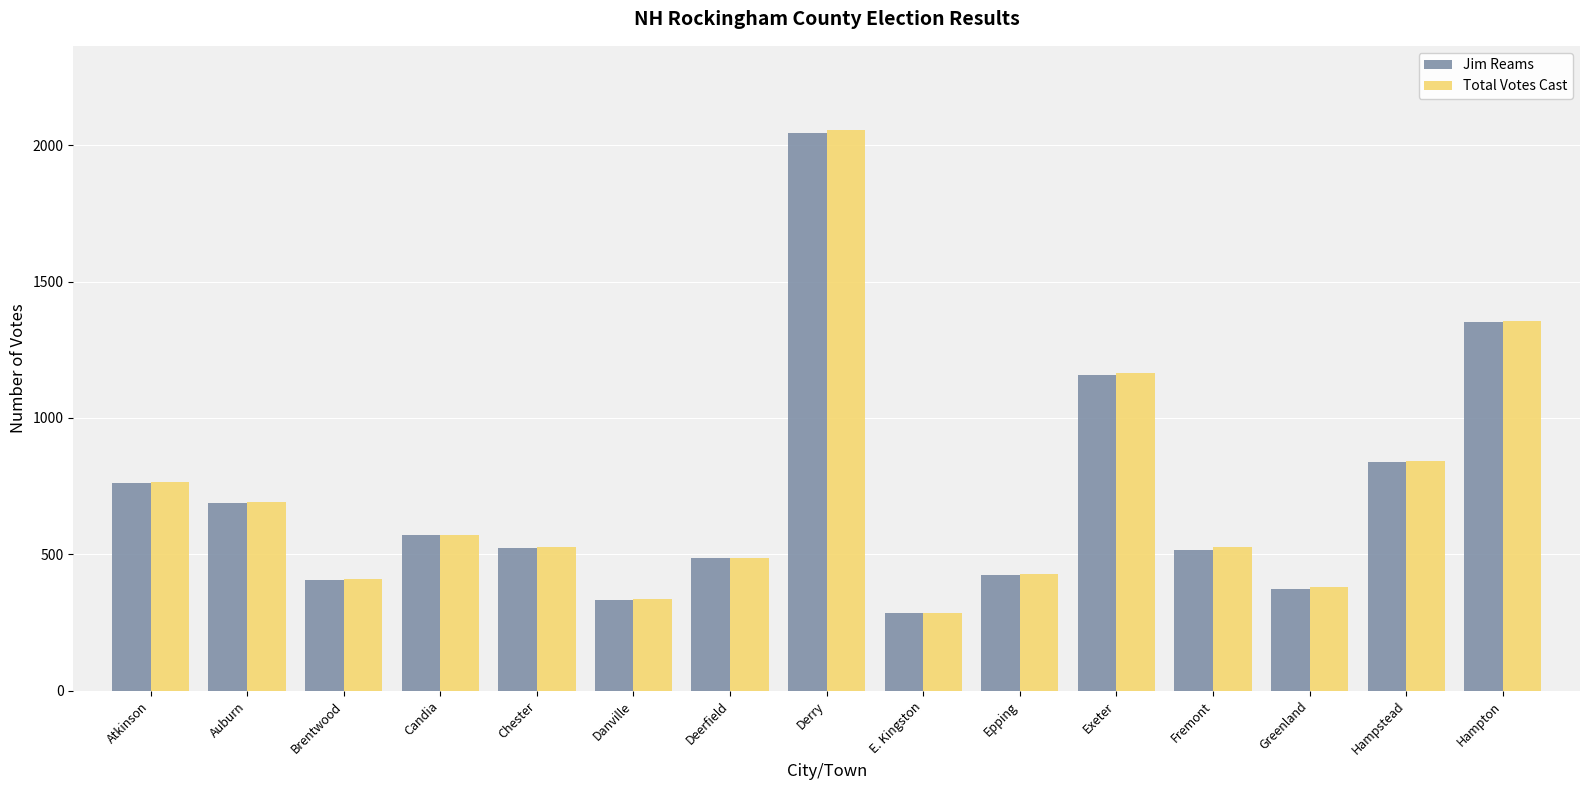

Which series has the largest range (max minus min)?

Total Votes Cast